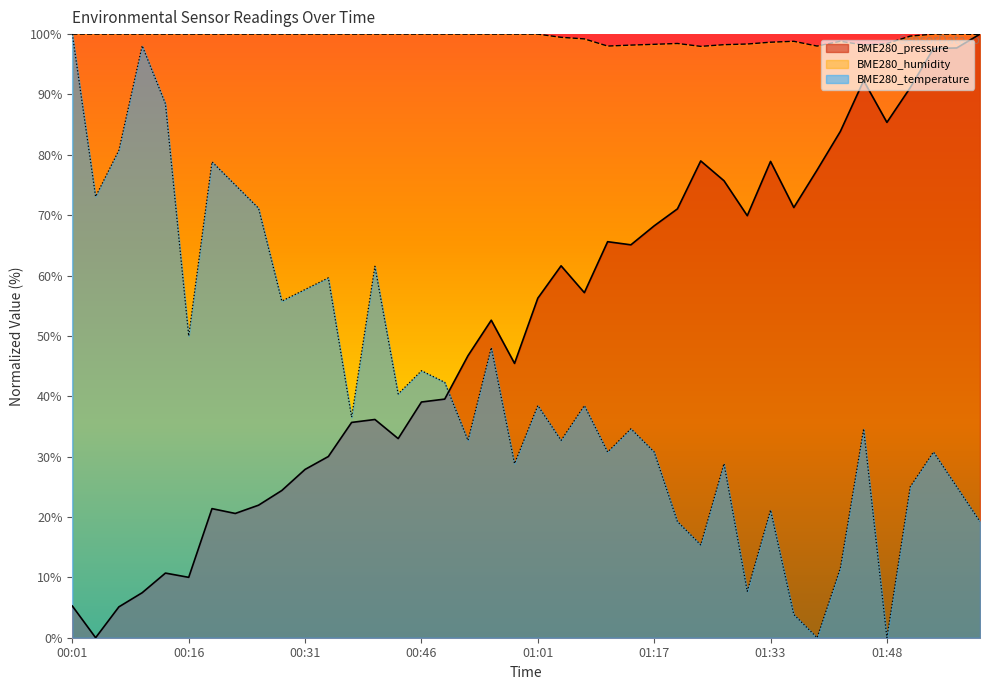

Which series has the largest range (max minus min)?

BME280_pressure